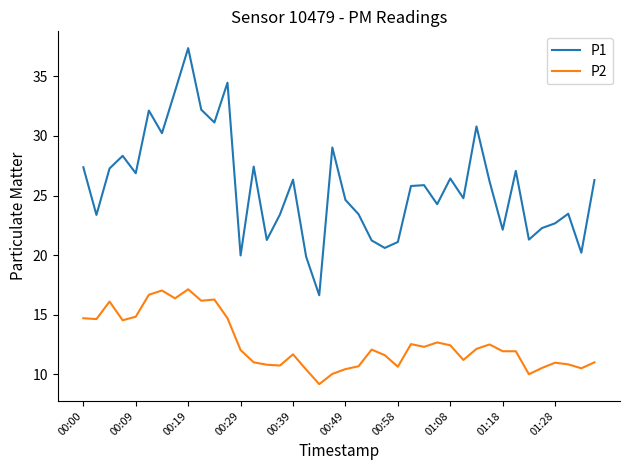

True or false: P2 and P1 cross at least once.

False